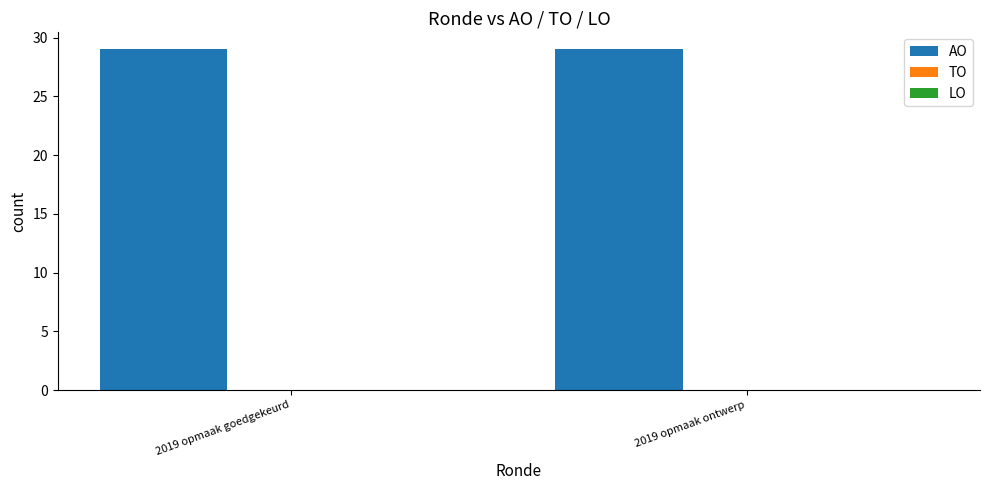

What position from the right is 2019 opmaak ontwerp?

1